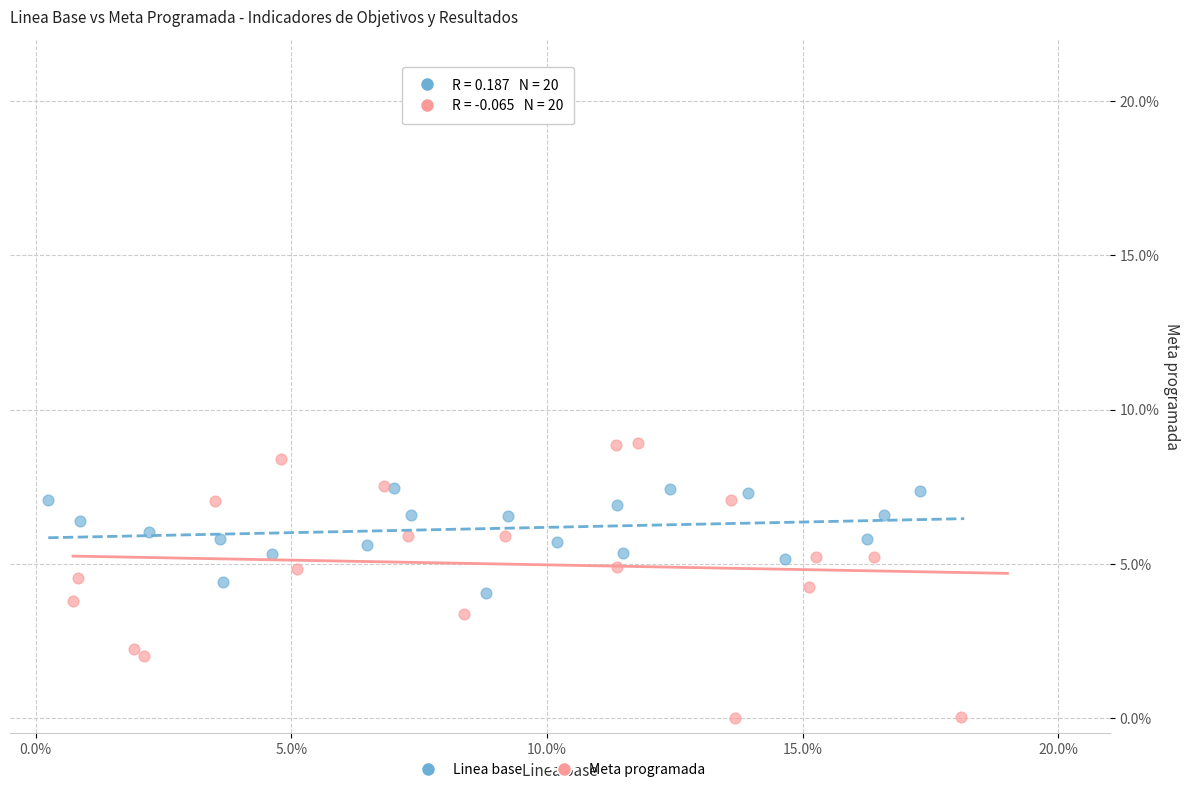

What are all the series names shown in the legend?

Linea base, Meta programada